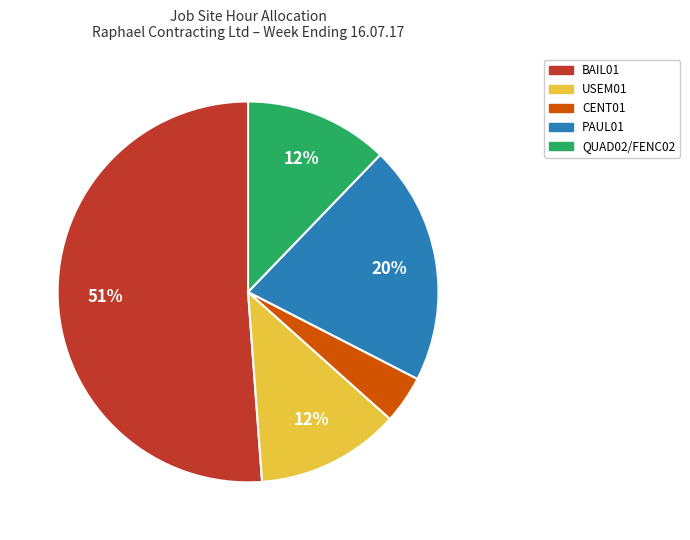

To the nearest percent, what is the average slice percentage?

20%